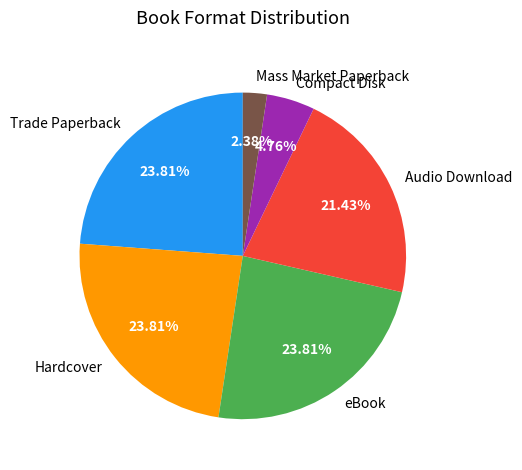

Which category has the smallest portion of the pie?

Mass Market Paperback